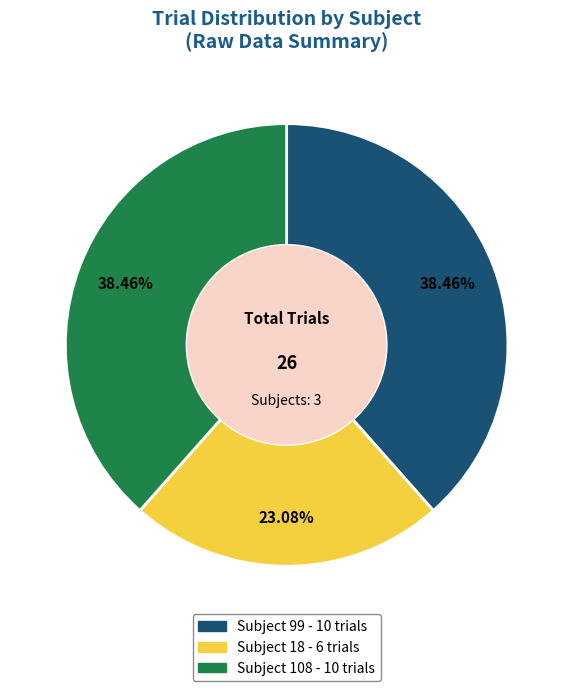

Is there any slice that represents more than half of the pie?

No